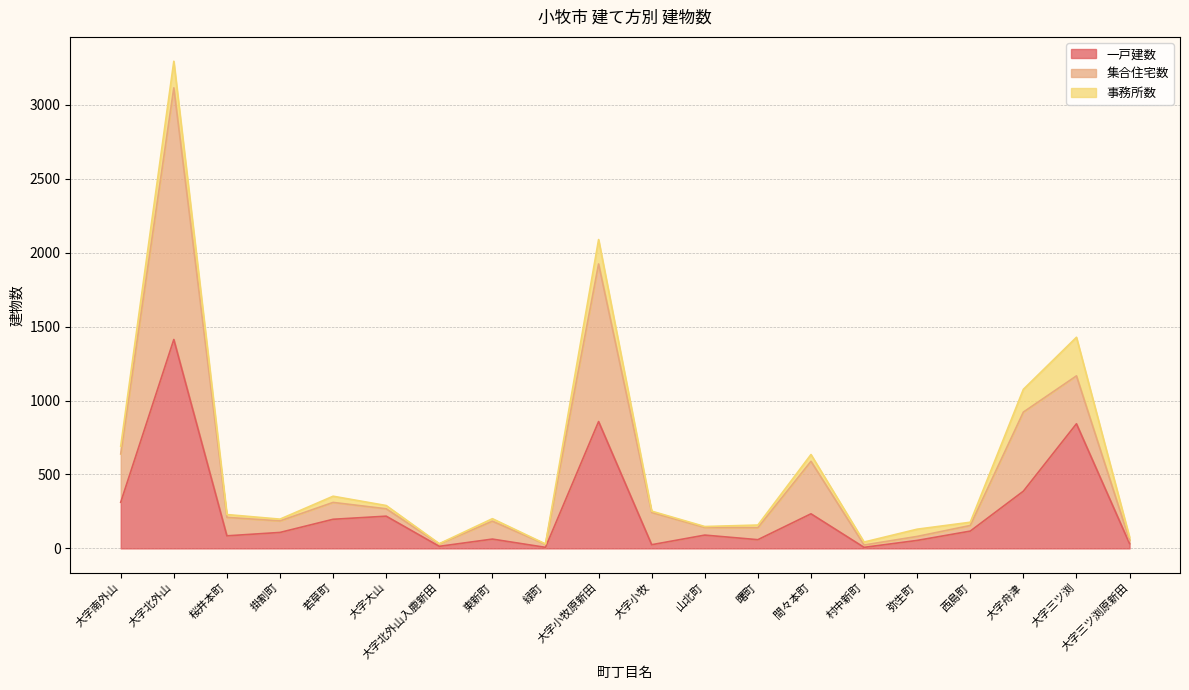

What is the total value across all series at 大字舟津?

1076